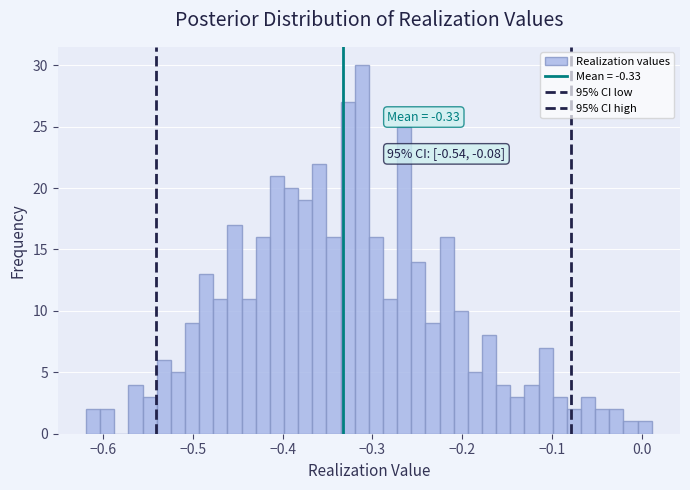

Read against the x-axis, roughly where is the centre of the tallest bar?

-0.31